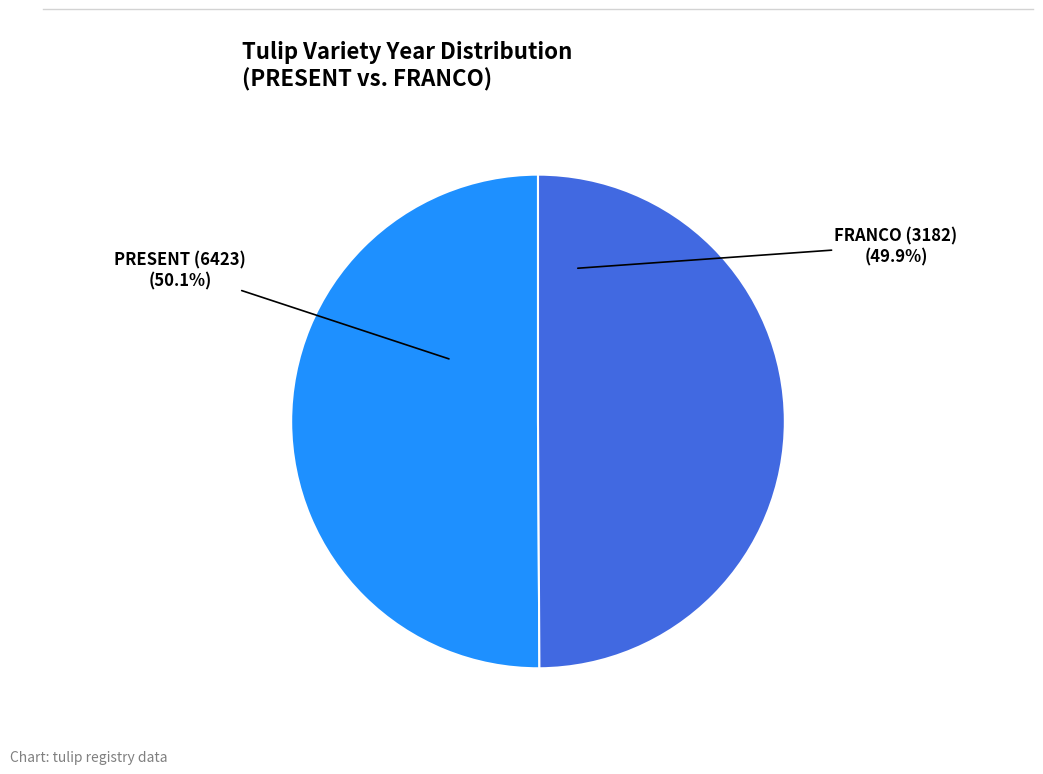

Is it true that FRANCO (3182) is 57% of the pie?

False